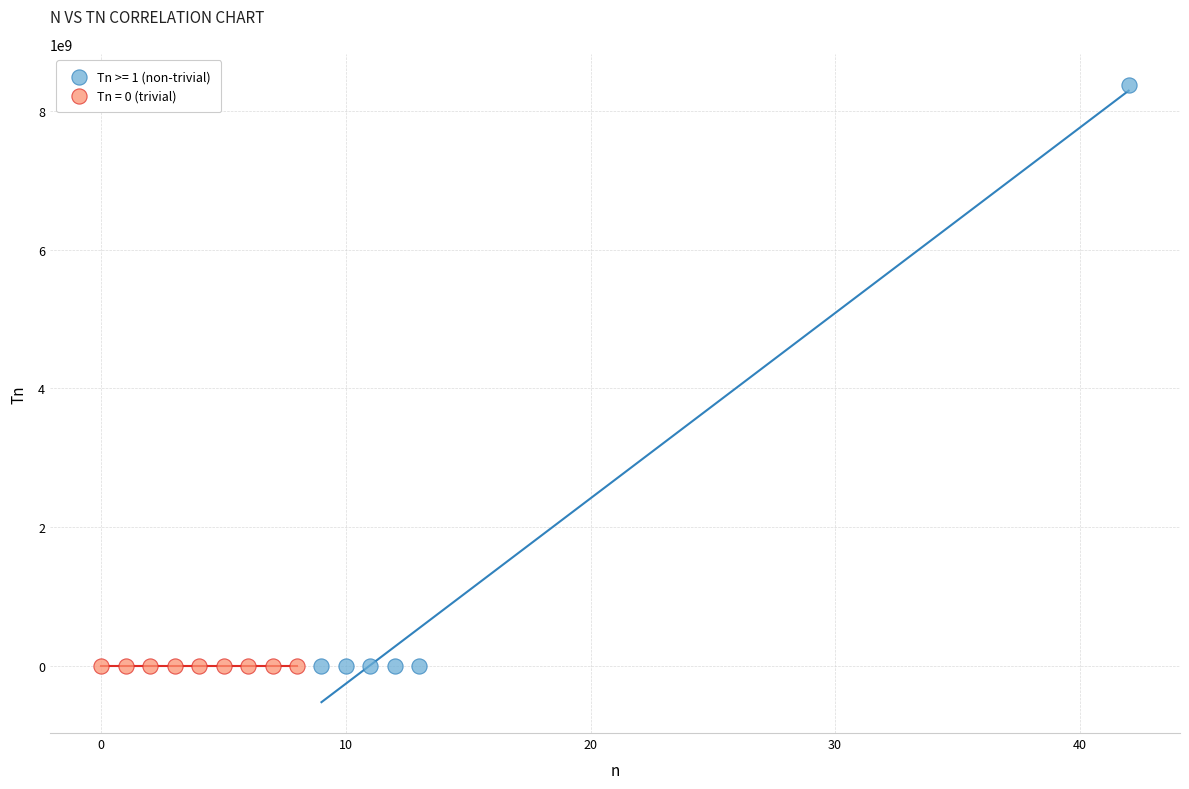

Which series contains the highest Y value?

Tn >= 1 (non-trivial)